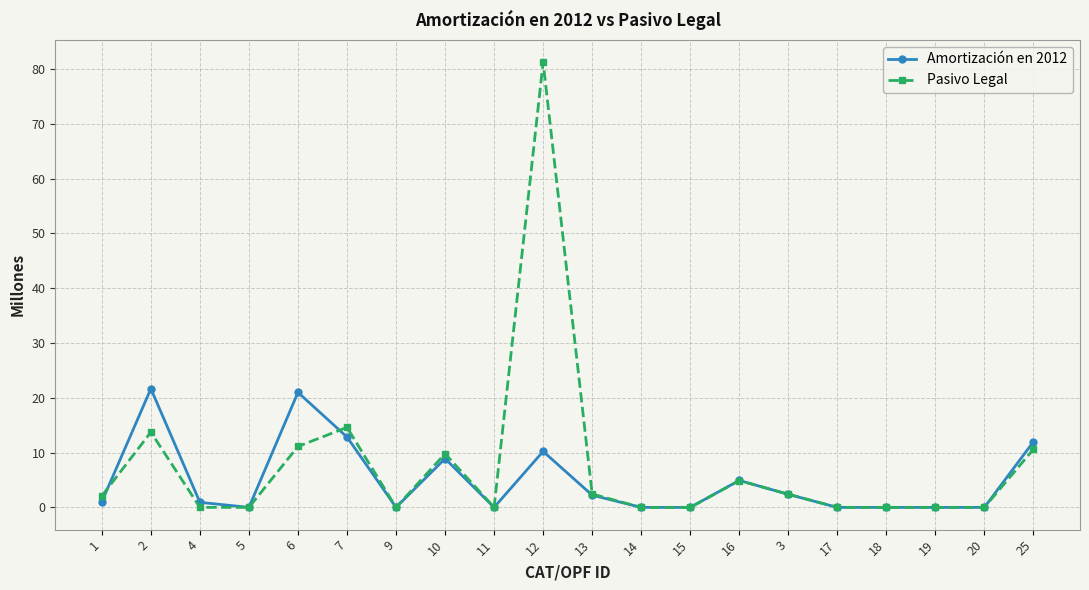

List the series in order of their overall mean, lowest first.

Amortización en 2012, Pasivo Legal